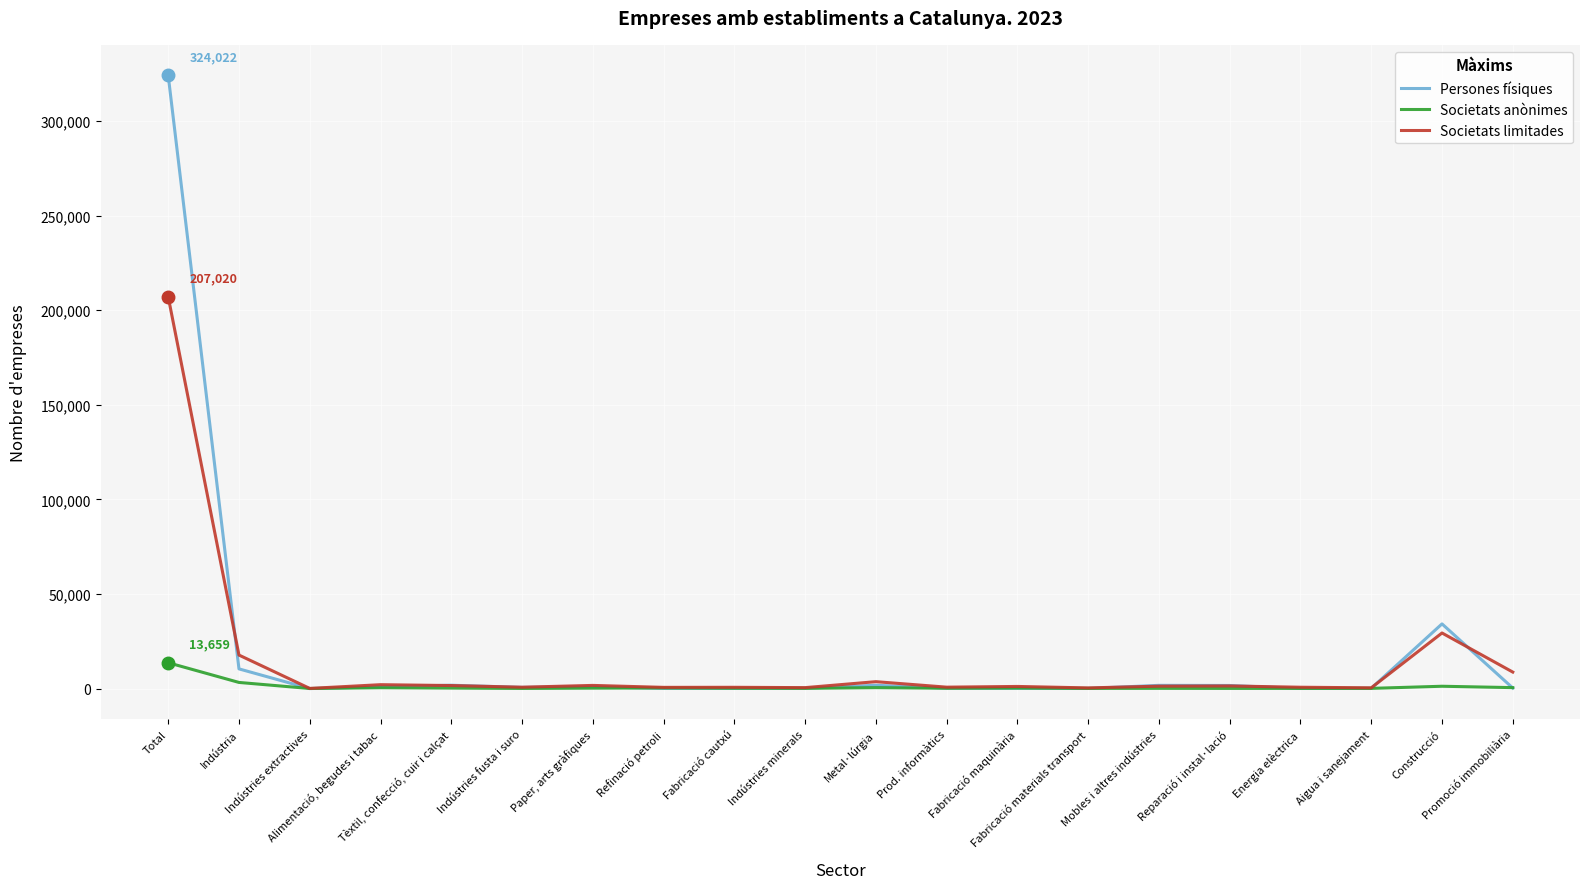

True or false: Persones físiques has a value of 289 at Promoció immobiliària.

True